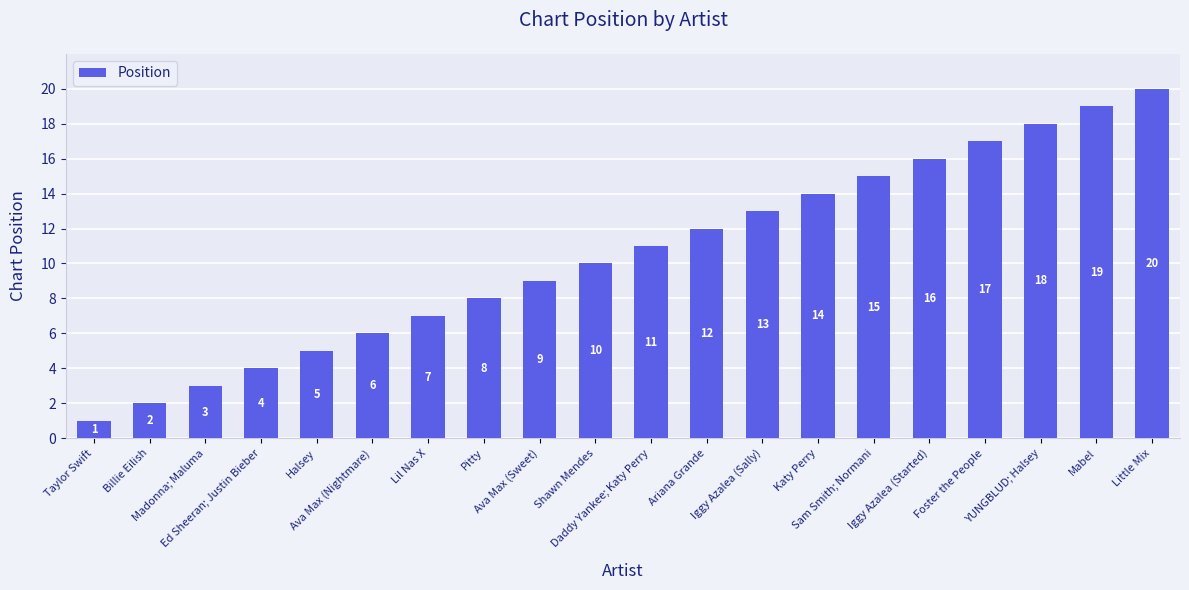

Reading right to left, transcribe all the data shown in this chart.

20	19	18	17	16	15	14	13	12	11	10	9	8	7	6	5	4	3	2	1